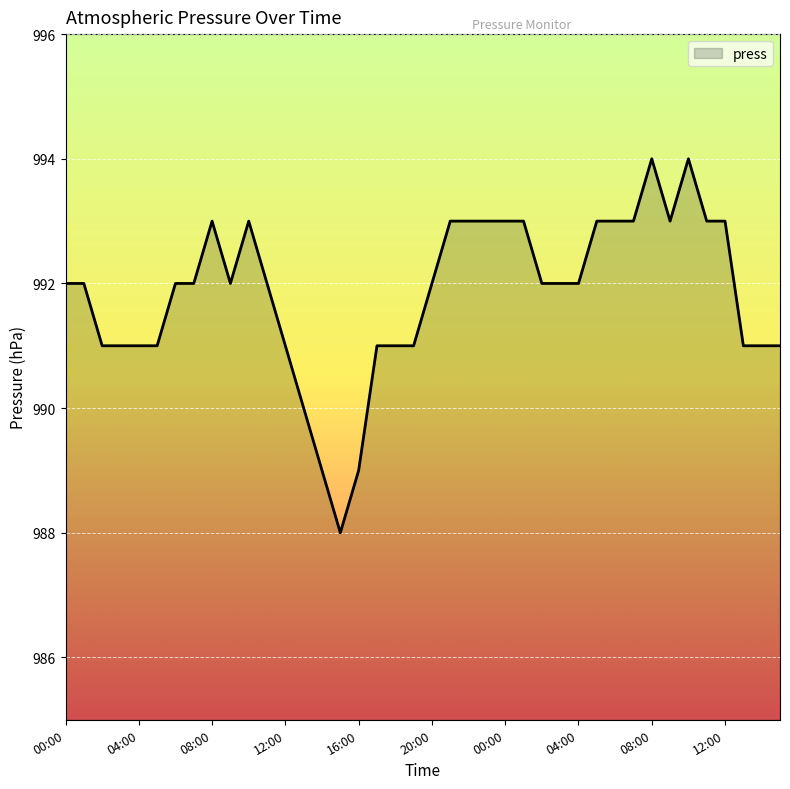

What is the minimum value shown in the chart?

988